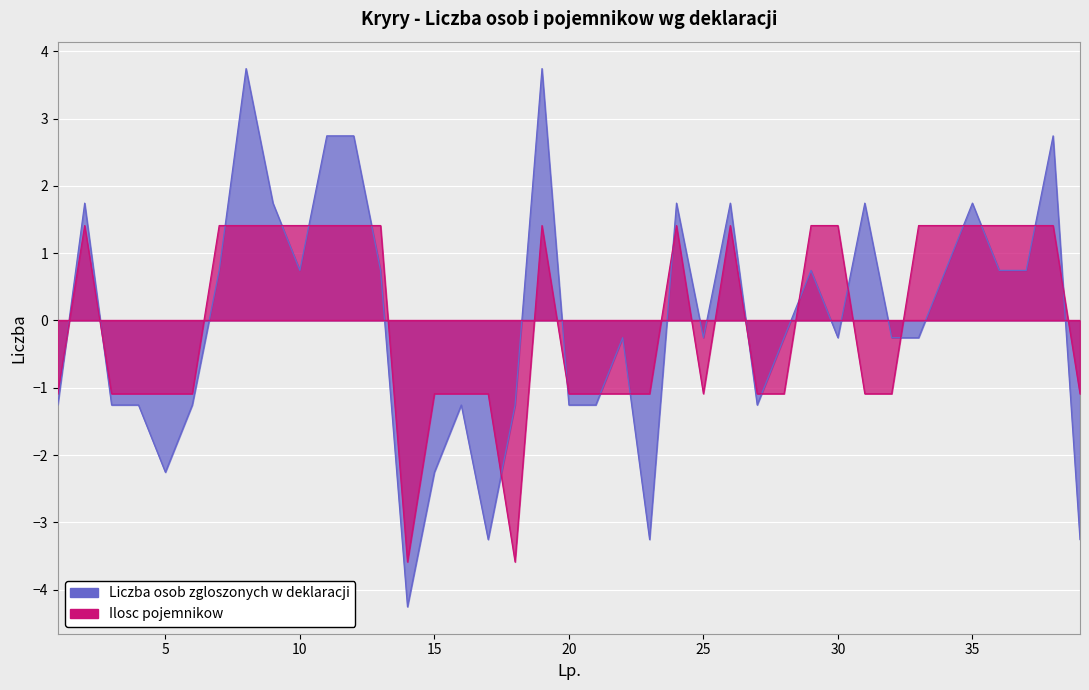

How many interior local peaks does the Liczba osob zgloszonych w deklaracji series have?

11